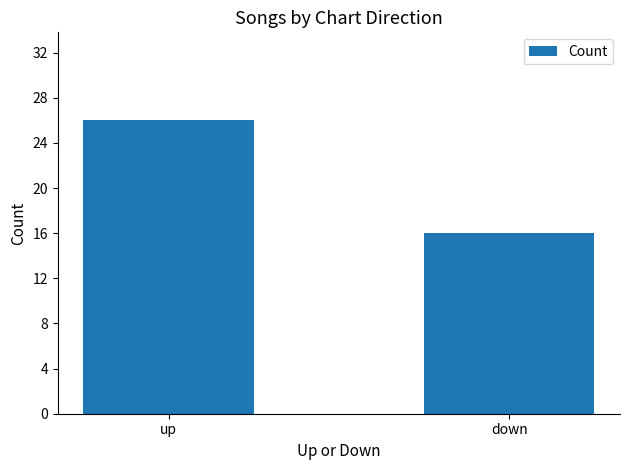

True or false: the data shows 25 at down.

False